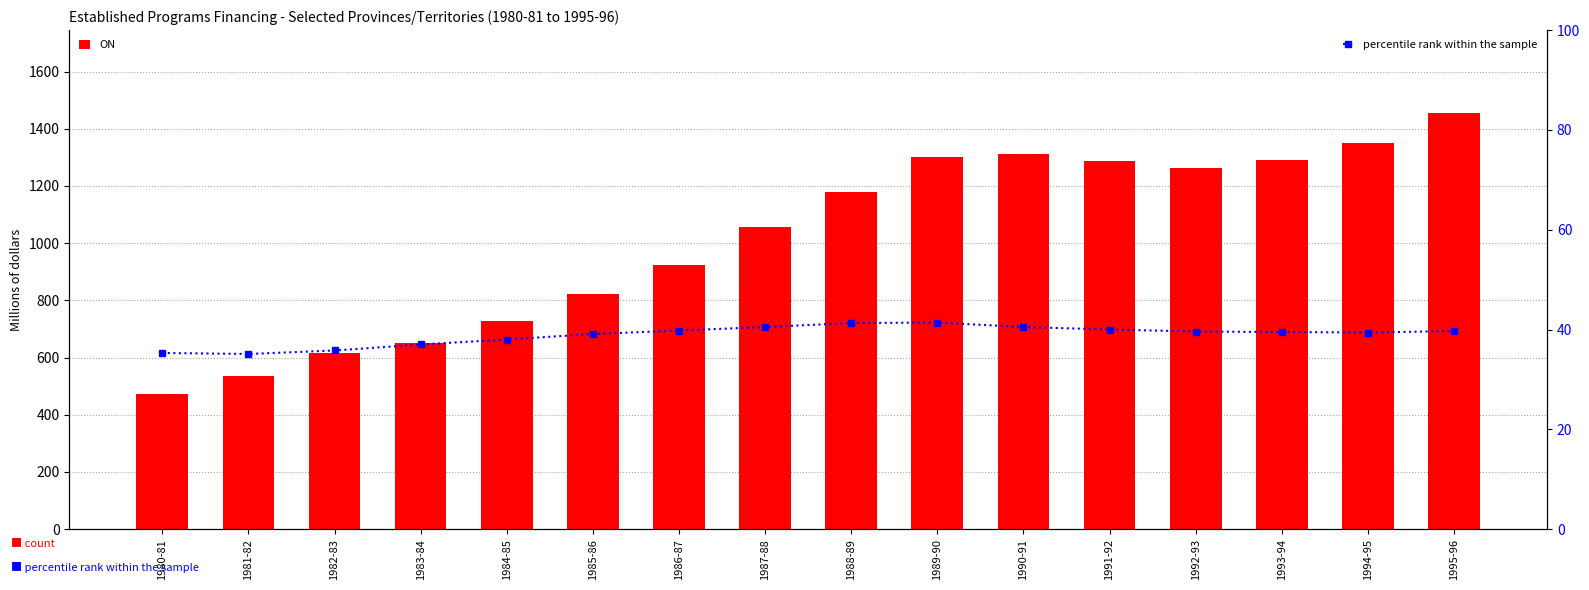

At how many categories does at least one series exceed 776?

11